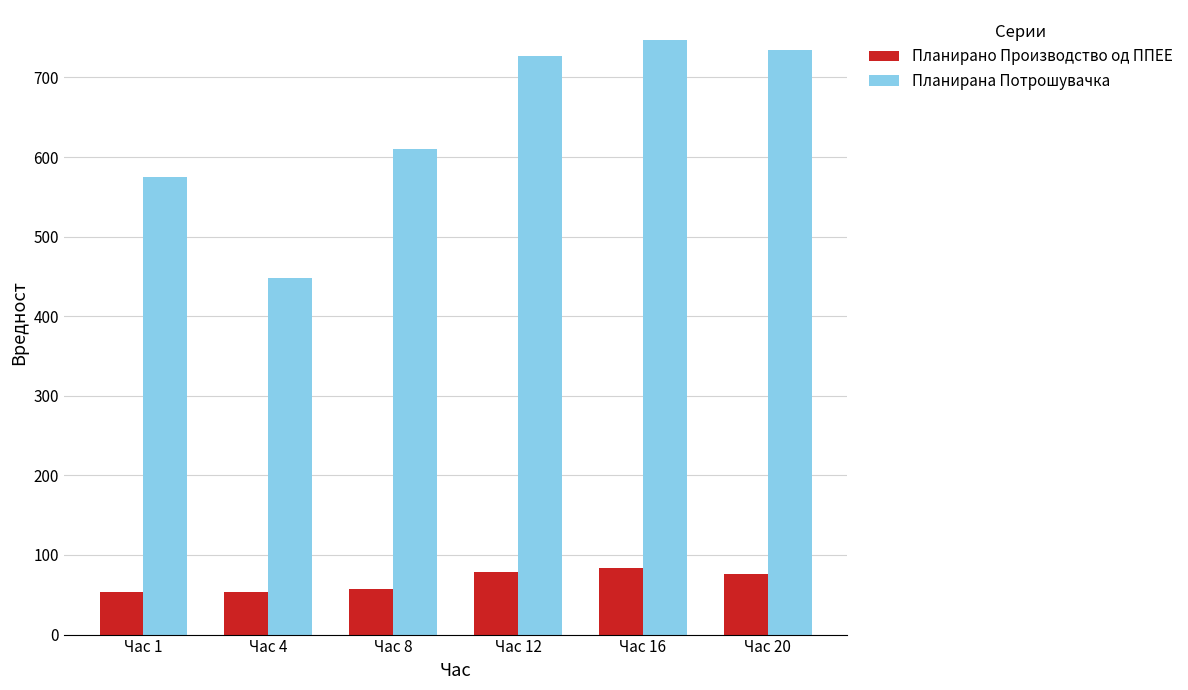

At which label does Планирана Потрошувачка reach its peak?

Час 16